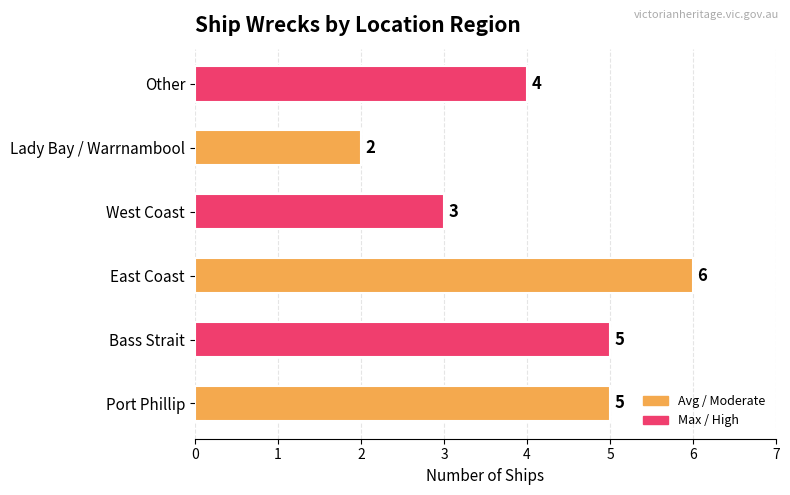

Count the values in the range 3 to 5.

4